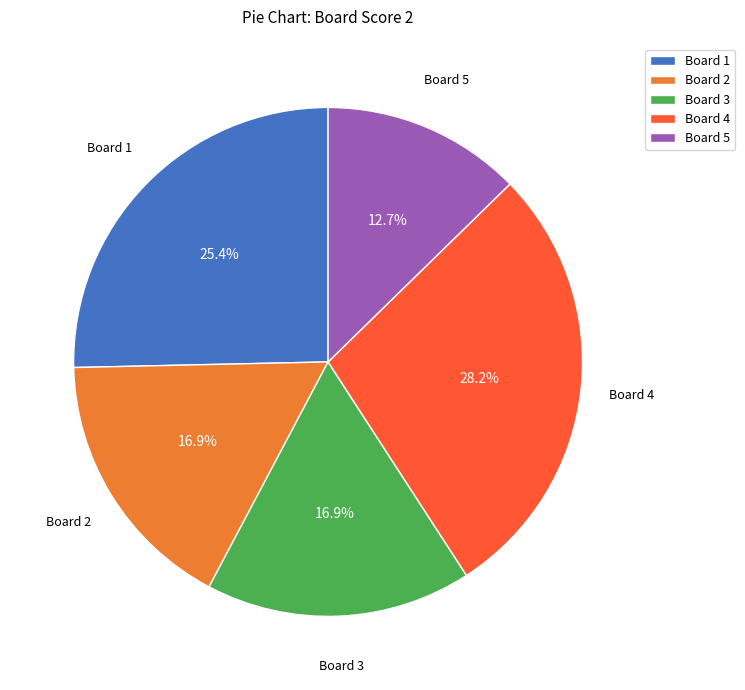

What percentage is NOT represented by Board 3?

83.1%